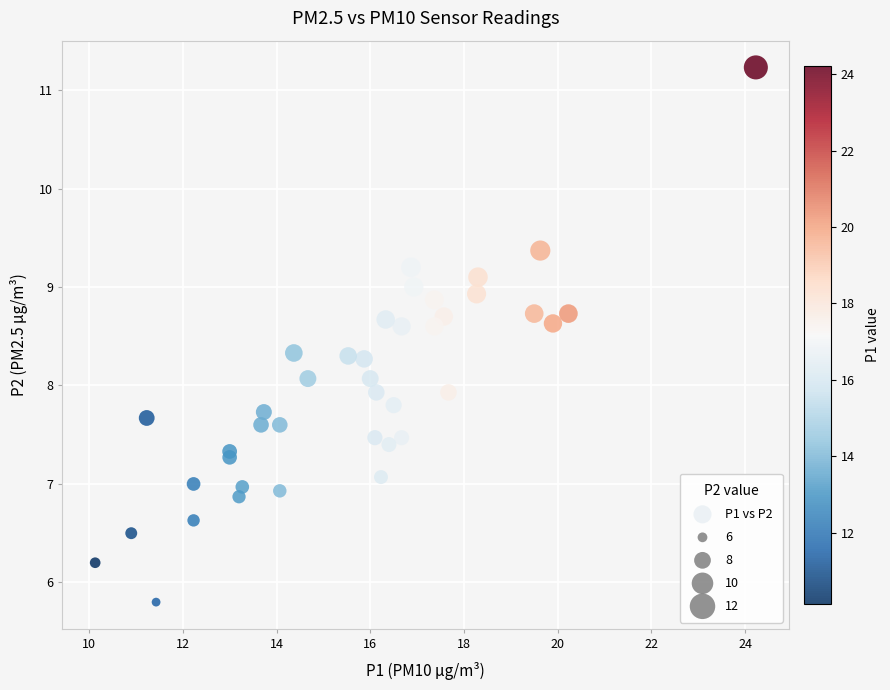

What is the range of Y values (max minus min)?

5.4